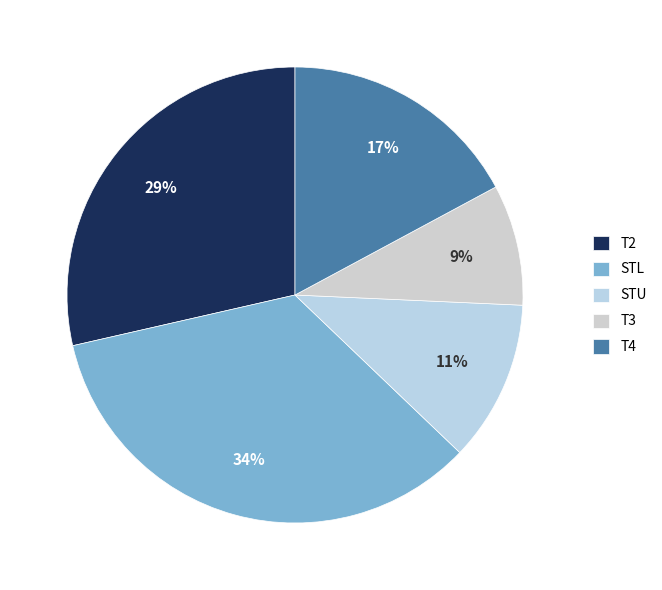

What percentage is the STU slice, to the nearest percent?

11%